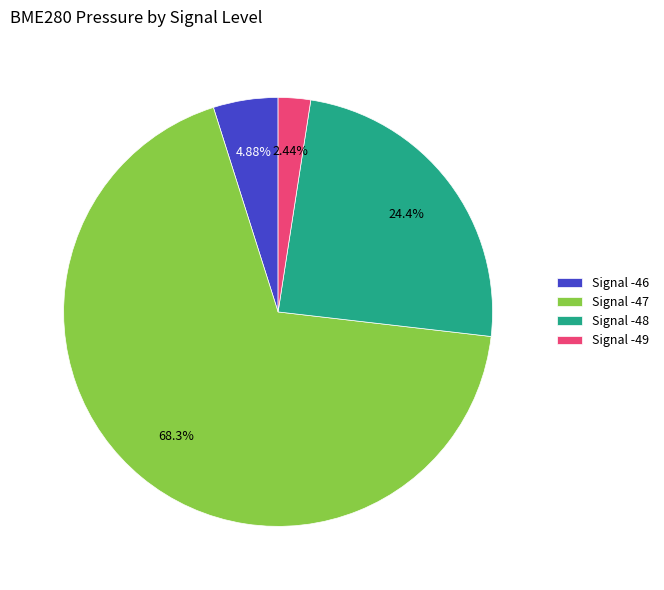

To the nearest percent, what is the average slice percentage?

25%